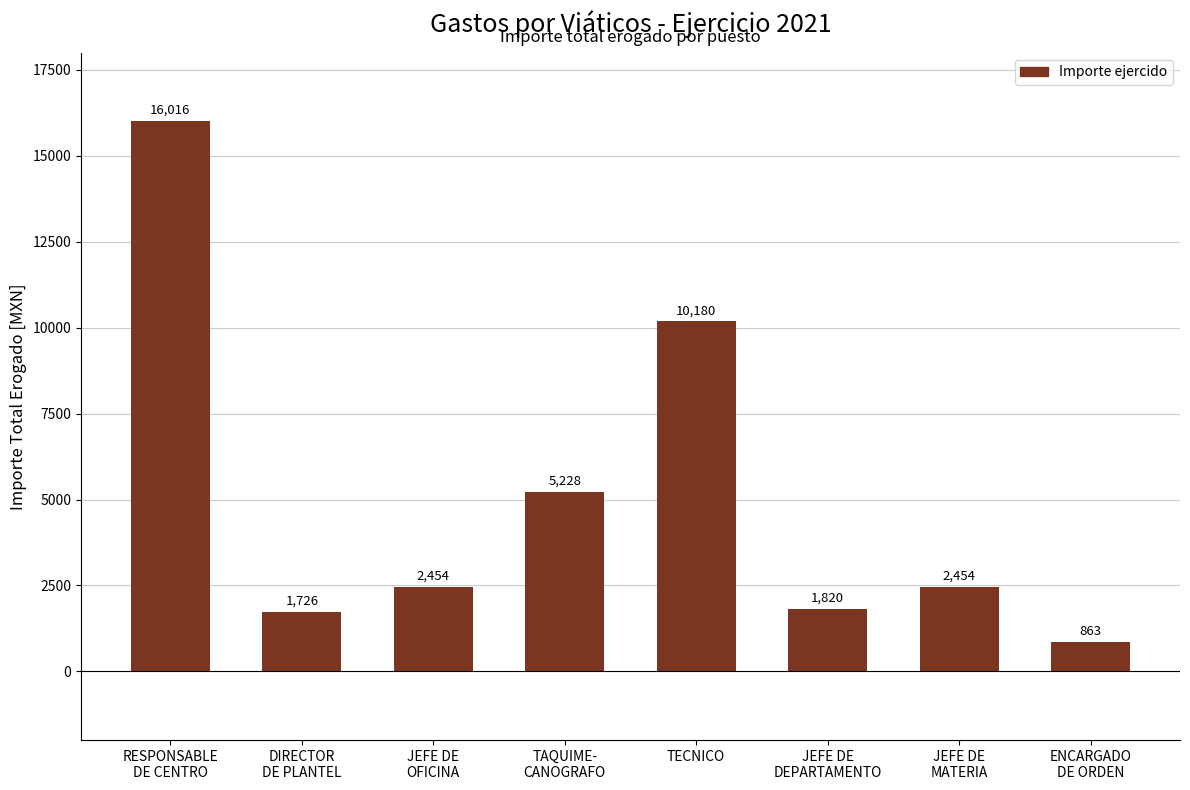

What is the difference between the maximum and minimum values?

15153